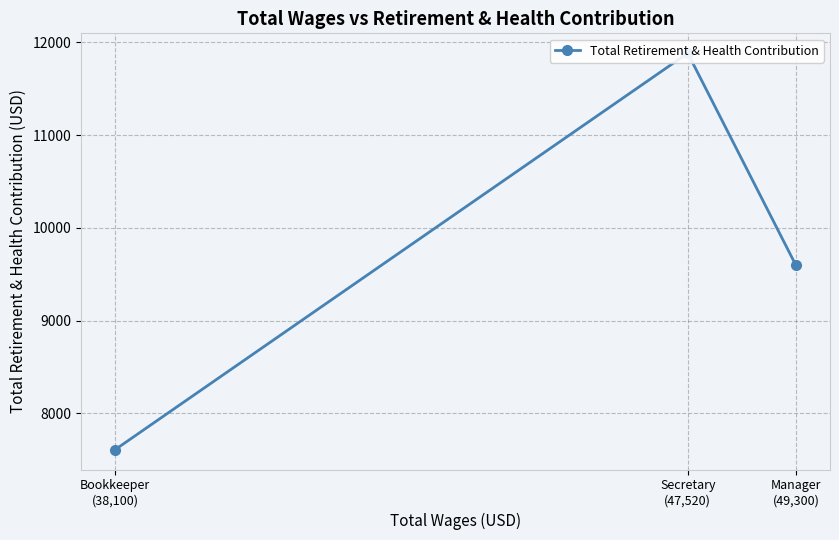

List the labels in order of value, largest first.

Secretary
(47,520), Manager
(49,300), Bookkeeper
(38,100)